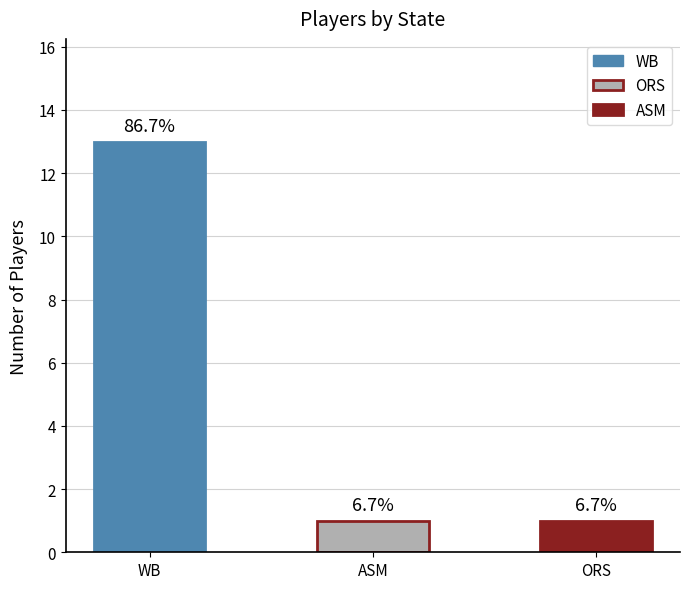

Does the chart contain any negative values?

No